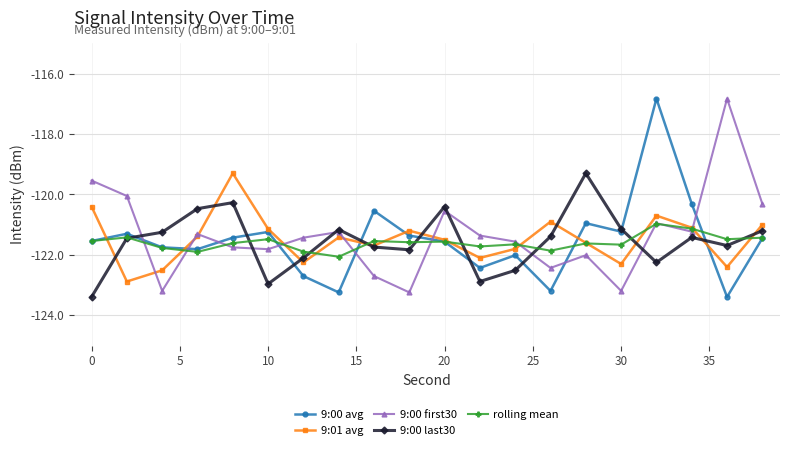

Is this an area chart (filled region under the line)?

No